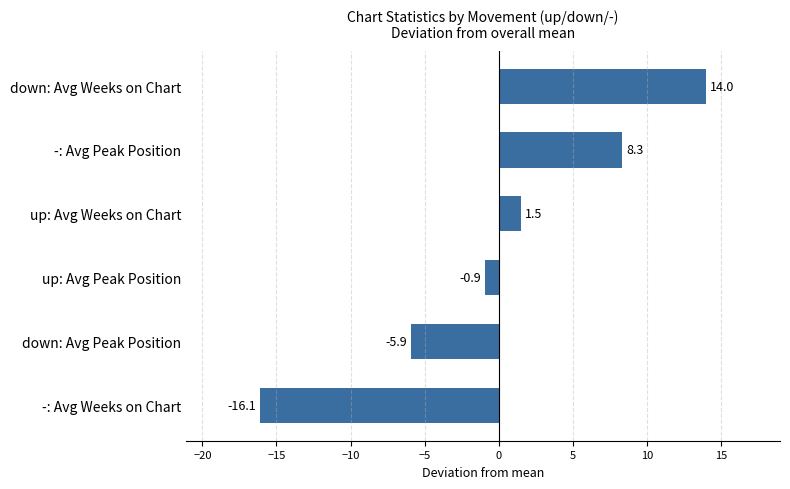

What is the maximum value shown in the chart?

14.0